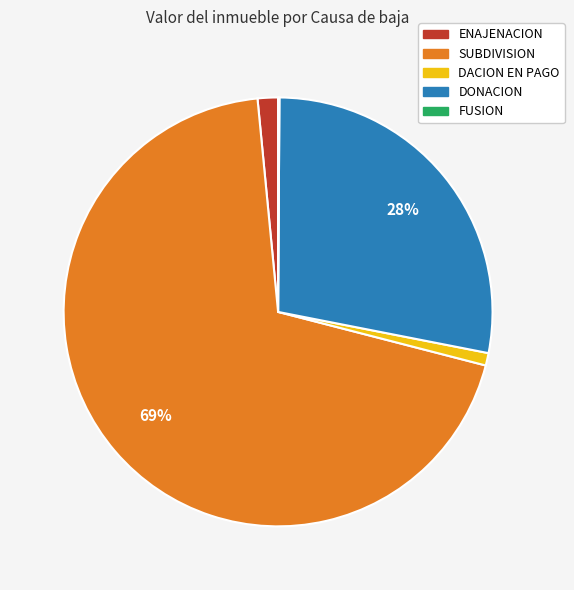

To the nearest percent, what is the difference between the largest and smallest slice percentages?

69%